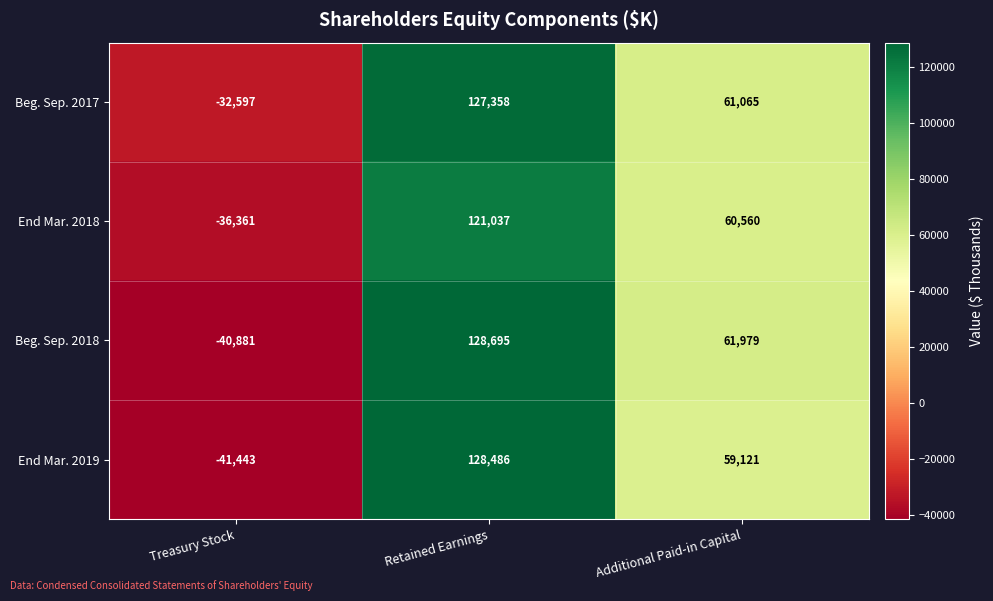

At which category is the sum across all series the highest?

Retained Earnings